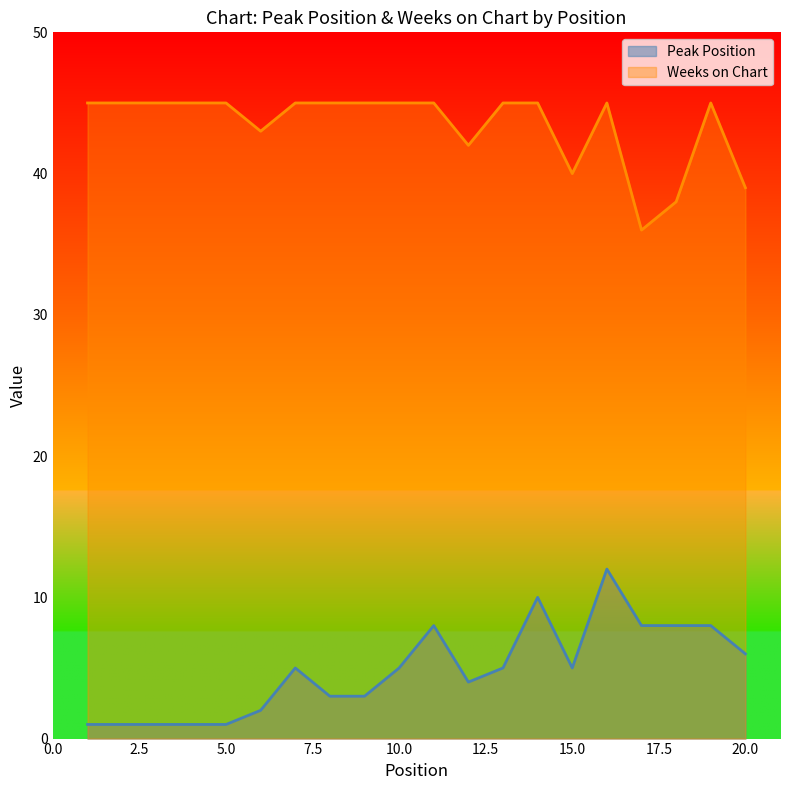

Reading left to right, transcribe all the data shown in this chart.

Peak Position: 1=1	2=1	3=1	4=1	5=1	6=2	7=5	8=3	9=3	10=5	11=8	12=4	13=5	14=10	15=5	16=12	17=8	18=8	19=8	20=6
Weeks on Chart: 1=45	2=45	3=45	4=45	5=45	6=43	7=45	8=45	9=45	10=45	11=45	12=42	13=45	14=45	15=40	16=45	17=36	18=38	19=45	20=39